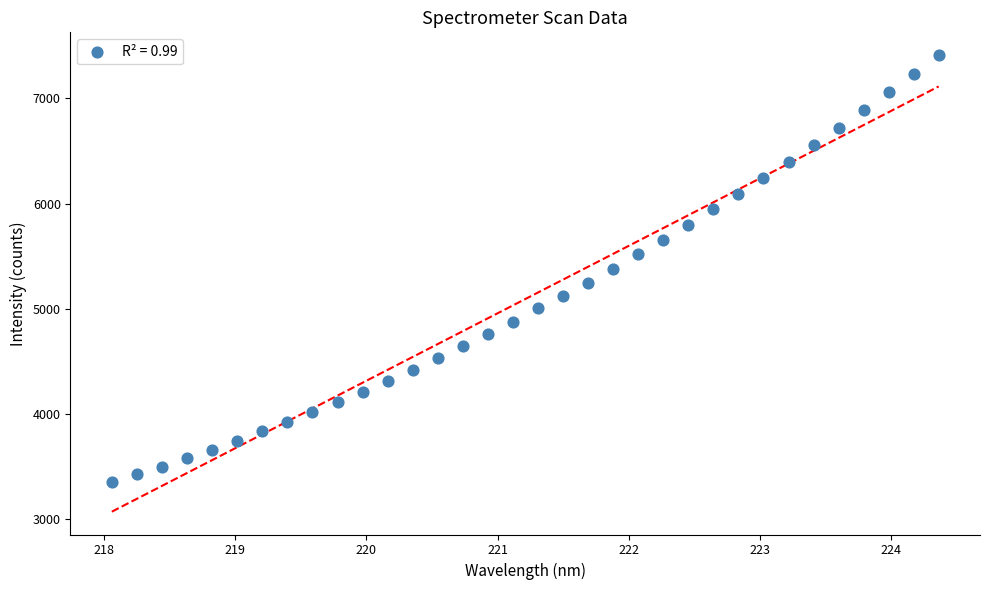

What is the range of Y values (max minus min)?

4058.4